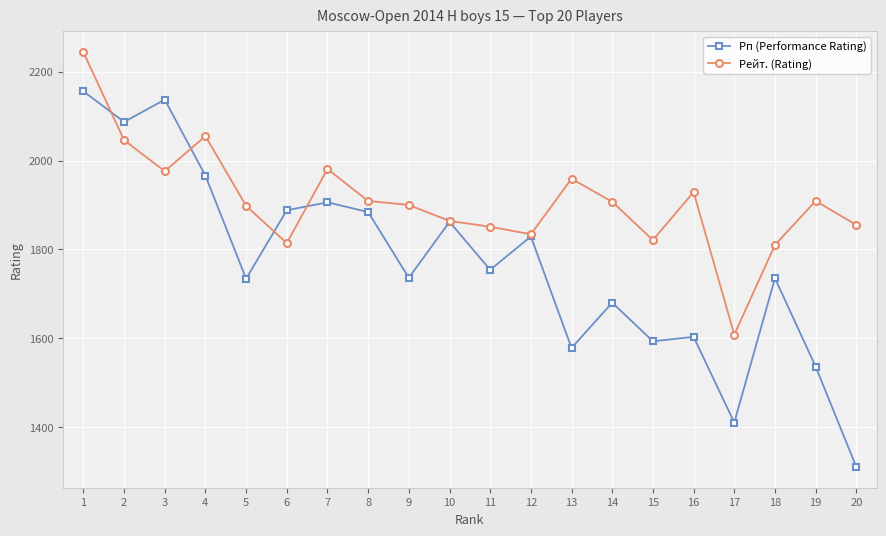

Read the Рейт. (Rating) value at 19, to the nearest 50.

1900